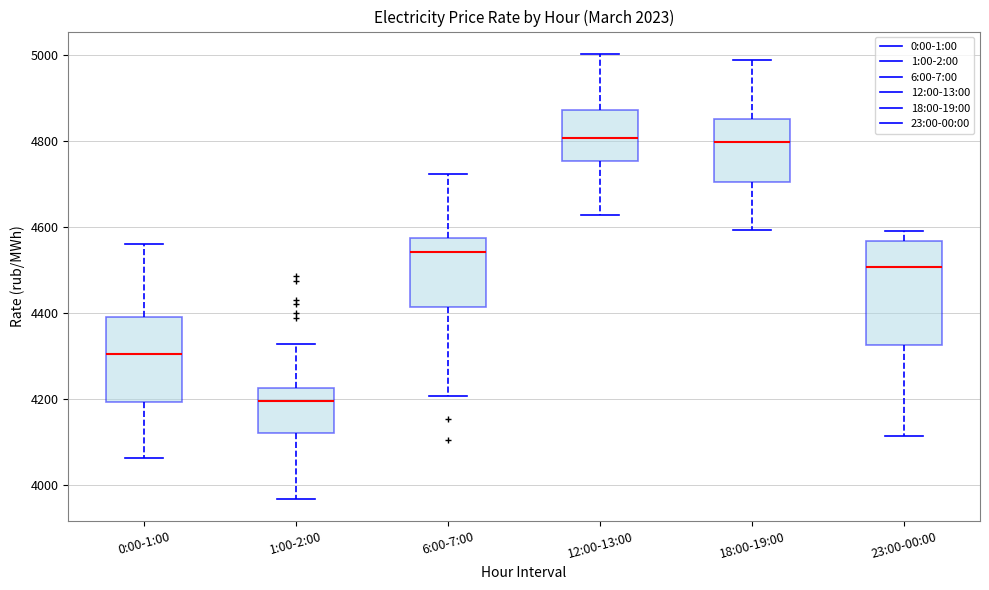

Where does the lower whisker of the box for 6:00-7:00 end on the y-axis? The values are not printed on the chart, so give them approximately, as read against the axis.

4200